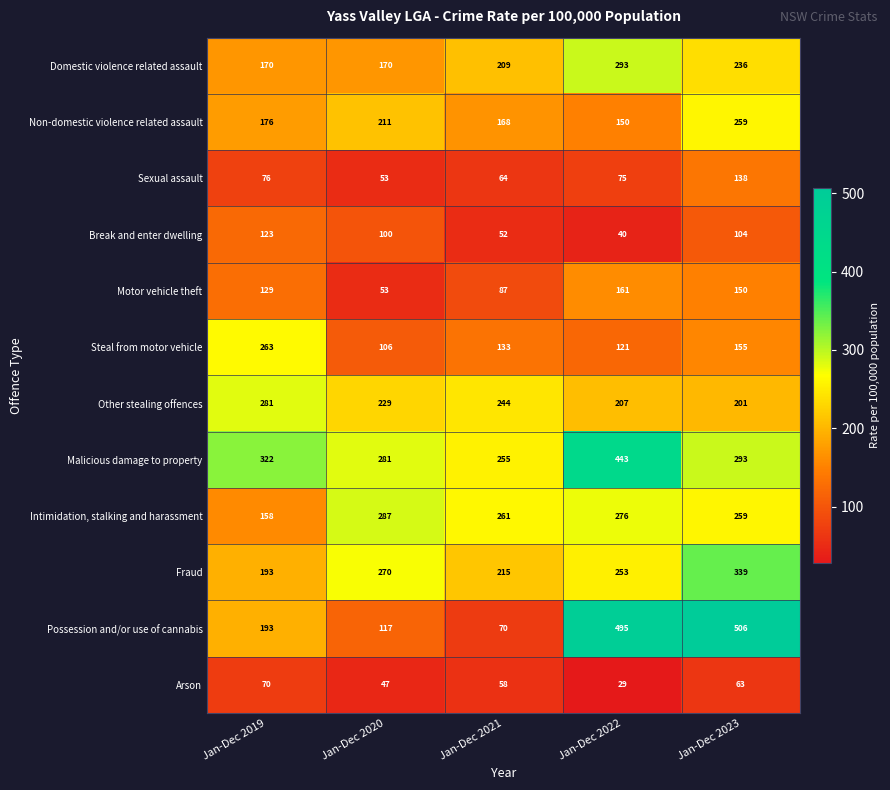

How many data points in Steal from motor vehicle are less than 133?

2